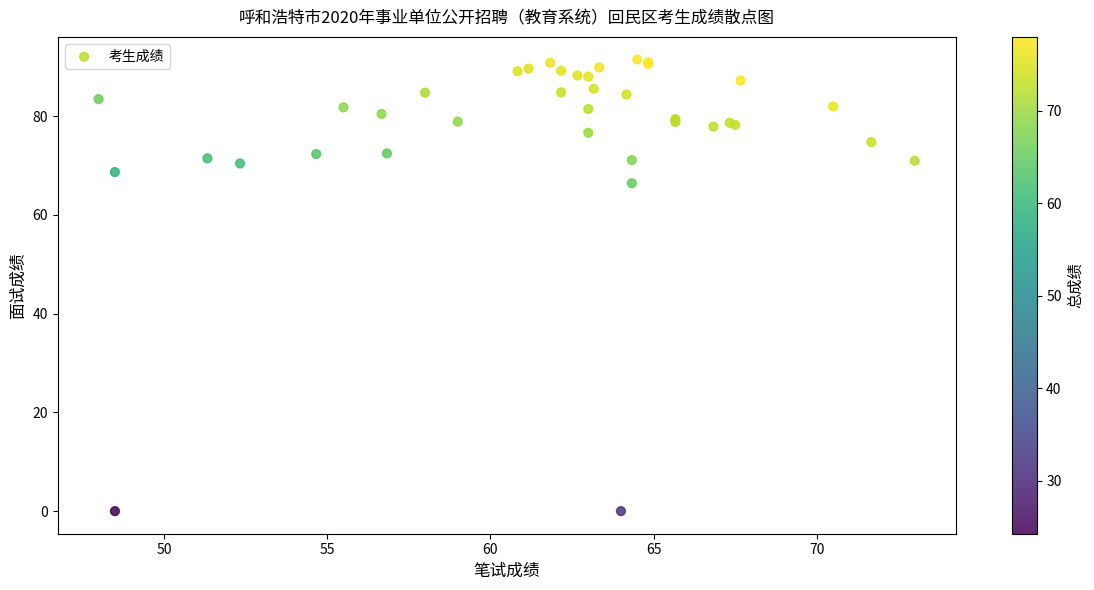

What Y value in the scatter plot is closest to 45?

66.4